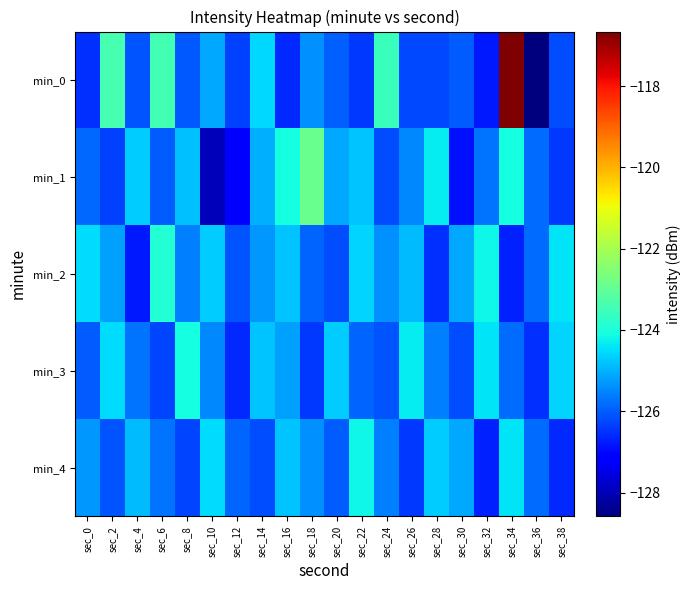

Between sec_20 and sec_12, which is larger?

sec_20